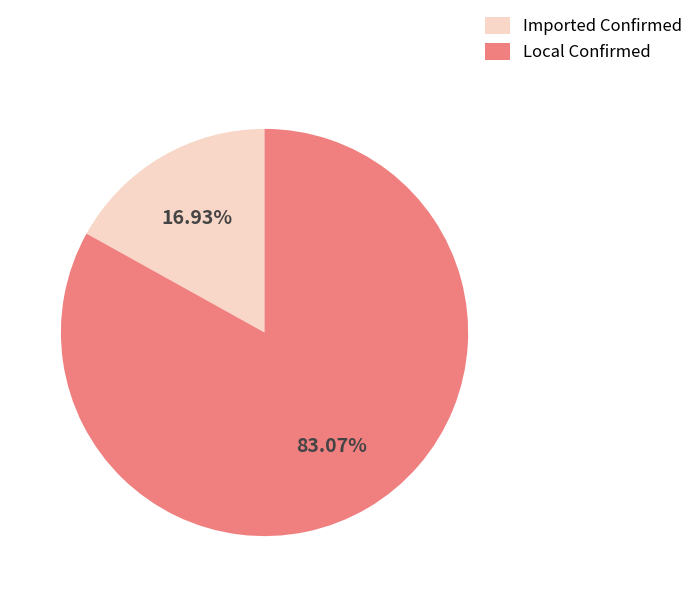

How many segments does this pie chart have?

2